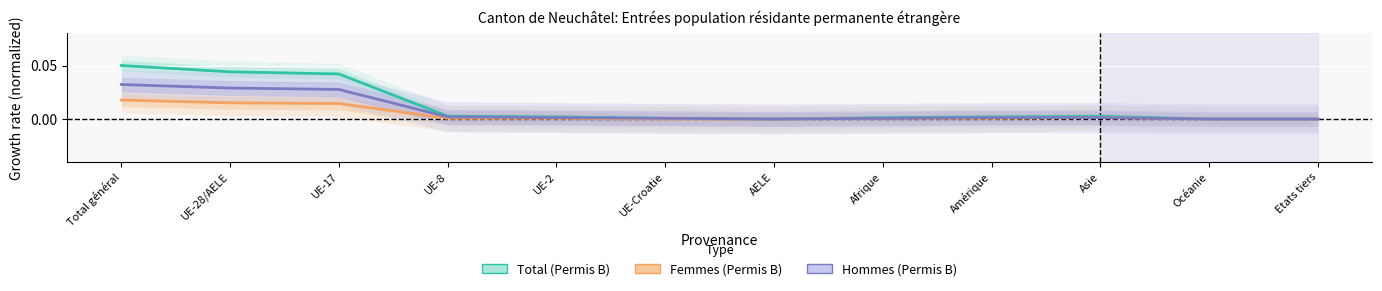

True or false: Total (Permis B - Total) and Hommes (Permis B - Hommes) intersect in this chart.

False